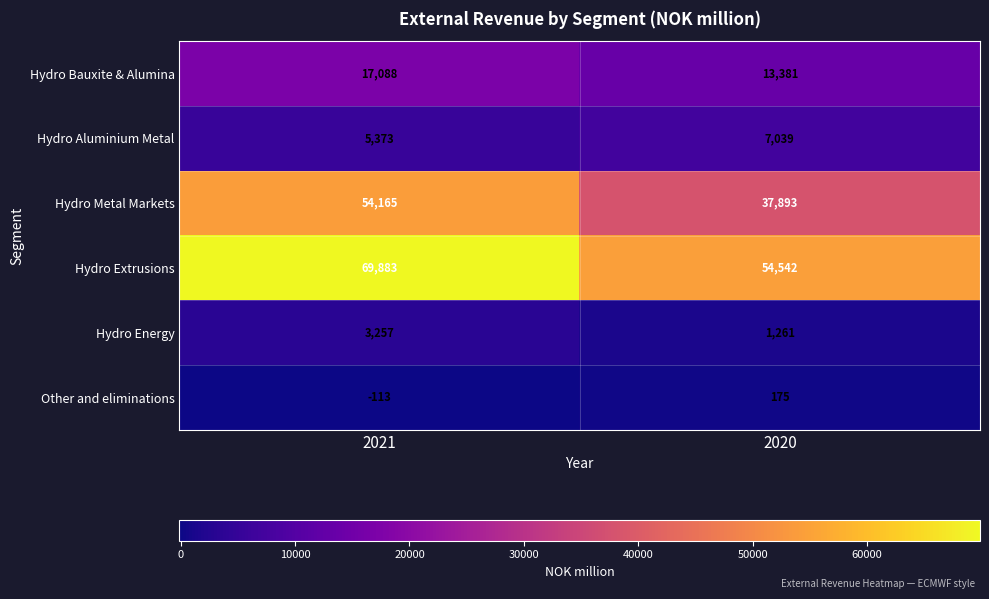

Between 2021 and 2020, which series saw the biggest shift?

Hydro Metal Markets